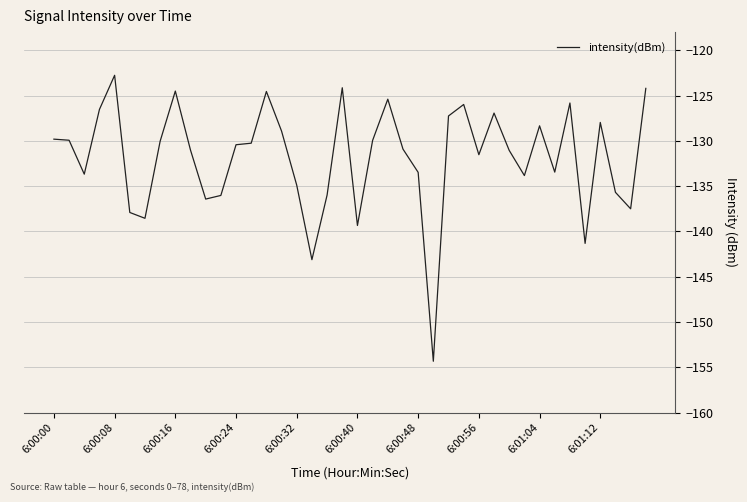

What is the greatest value displayed?

-122.8